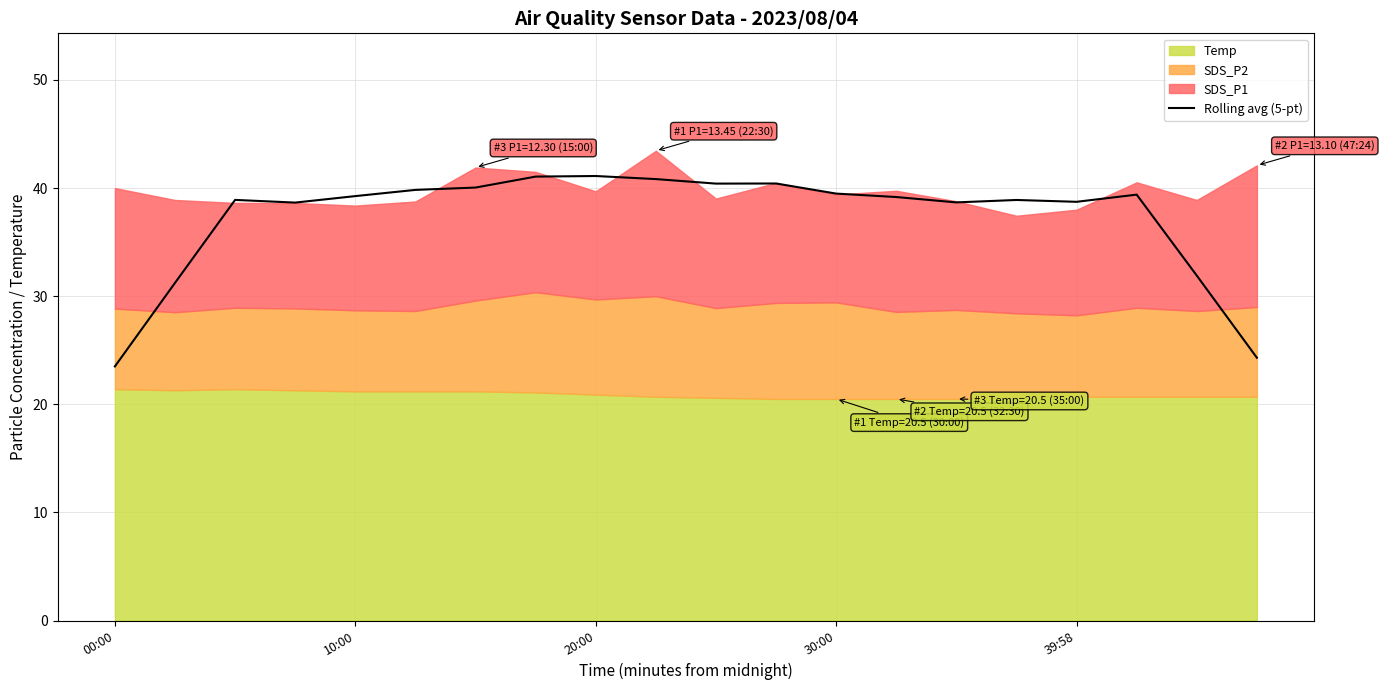

Reading left to right, extract all data points from this chart.

23.5	31.2	38.9	38.7	39.3	39.8	40.0	41.1	41.1	40.8	40.4	40.4	39.5	39.2	38.7	38.9	38.7	39.4	31.9	24.3